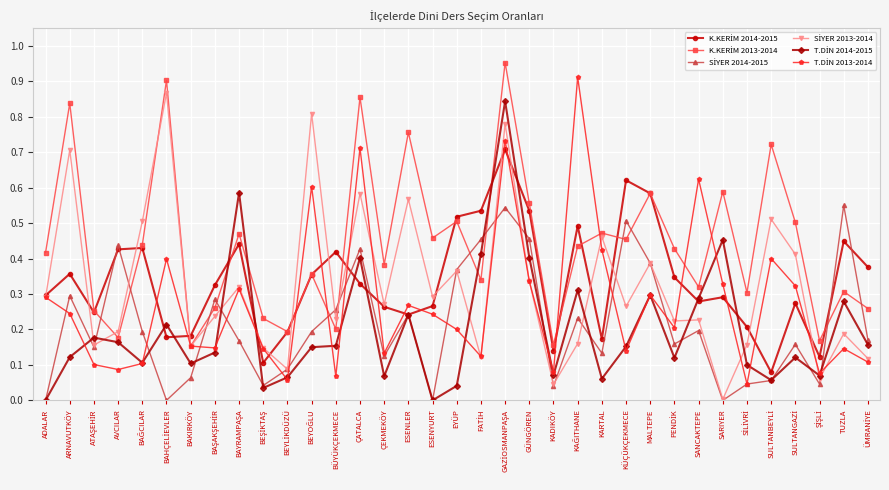

What is the label of the 19th point from the right?

ESENYURT